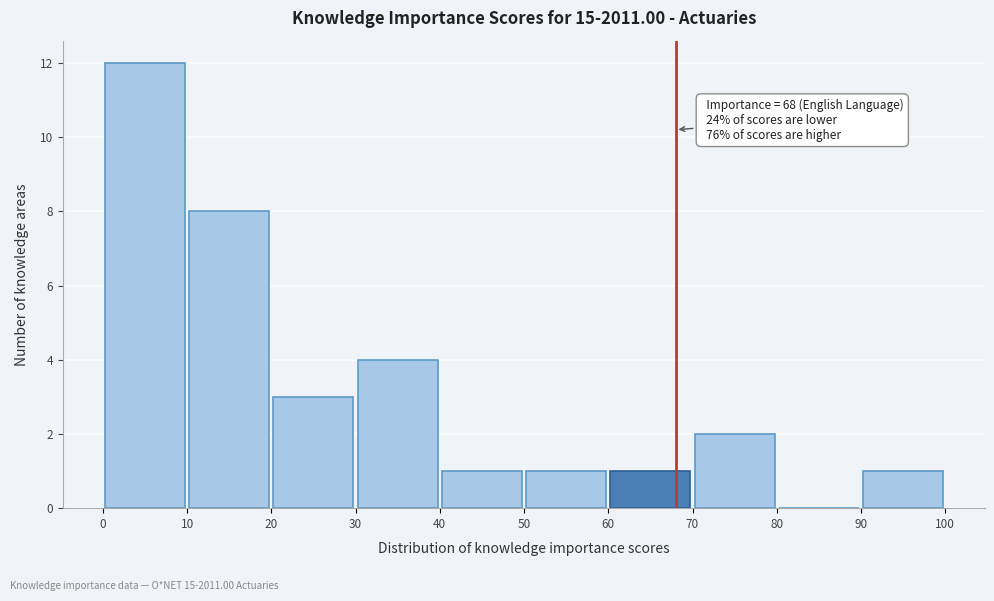

Which range on the x-axis has the tallest bar?

0 to 10